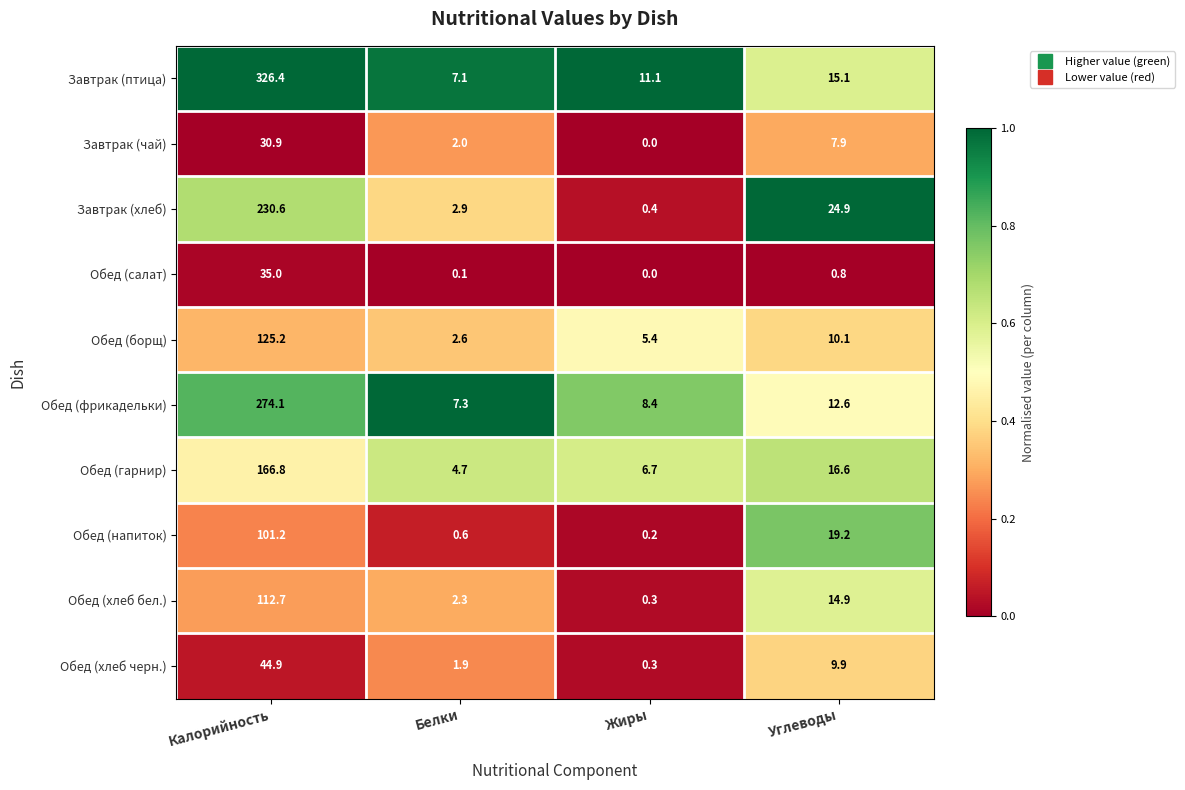

What is the sum of the Завтрак (хлеб) values at Калорийность and Жиры?

231.0